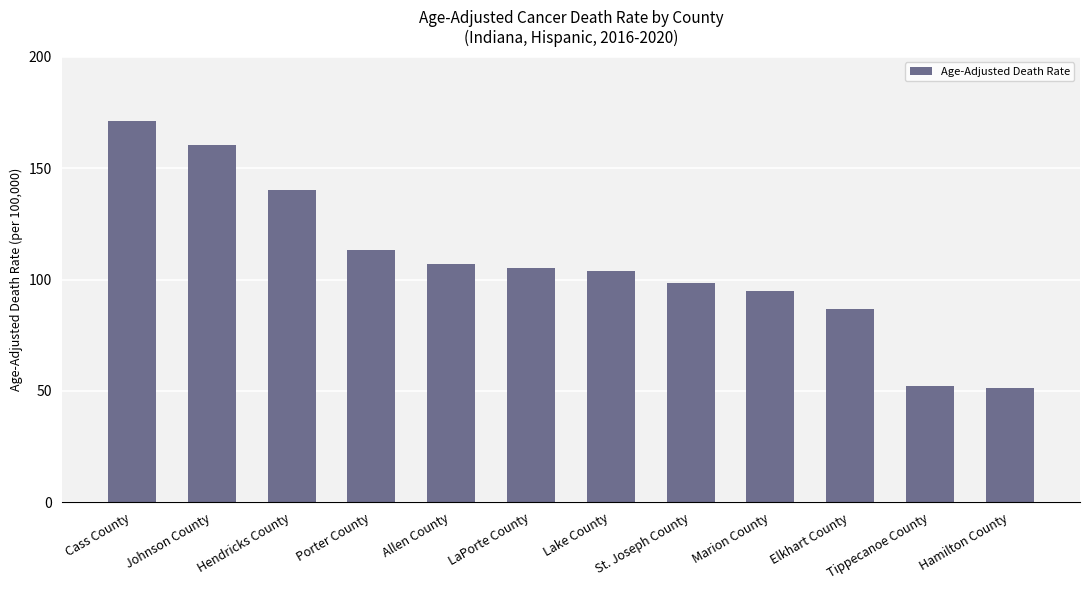

What is the difference between the second highest and second lowest values?

108.4